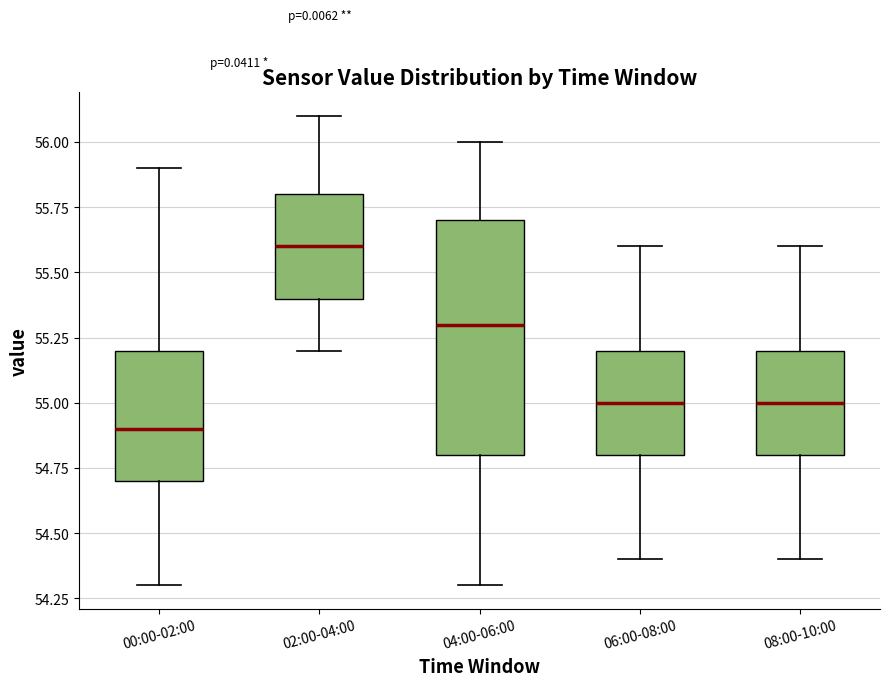

Which box is the tallest, from its lower edge to its upper edge?

04:00-06:00